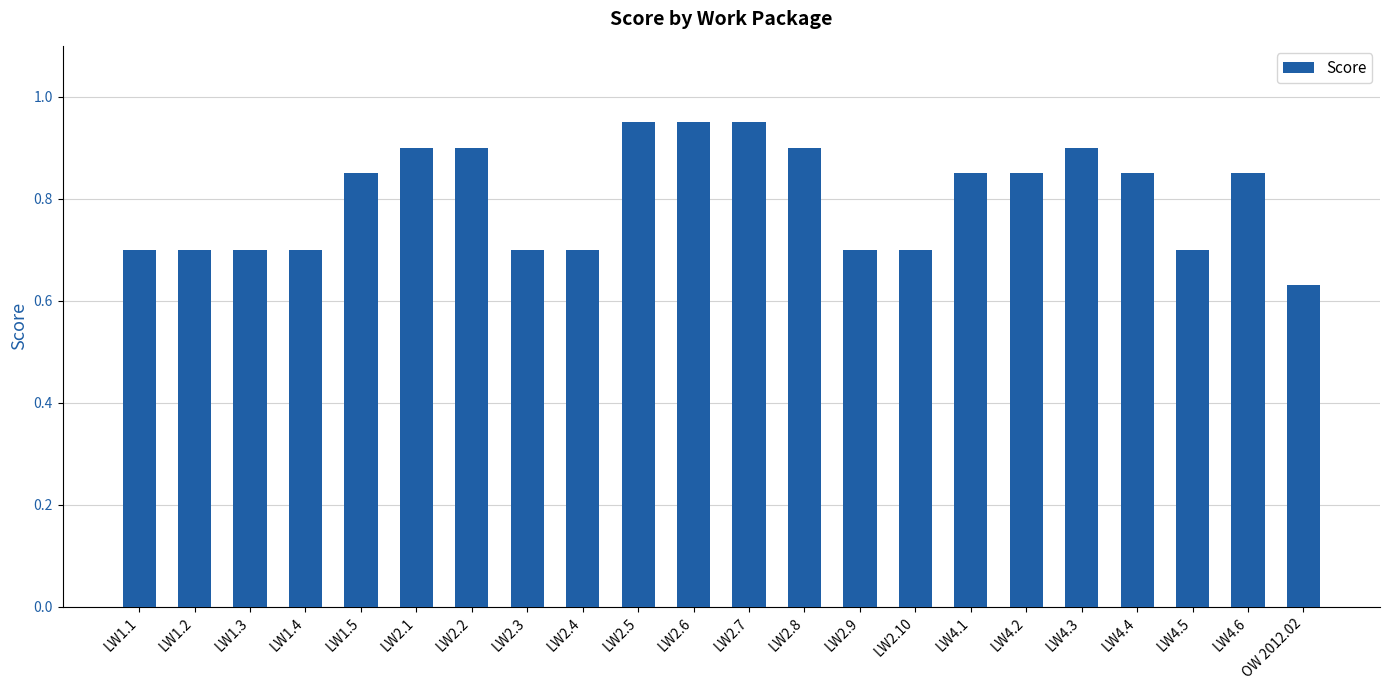

Between LW1.5 and LW2.9, which is larger?

LW1.5